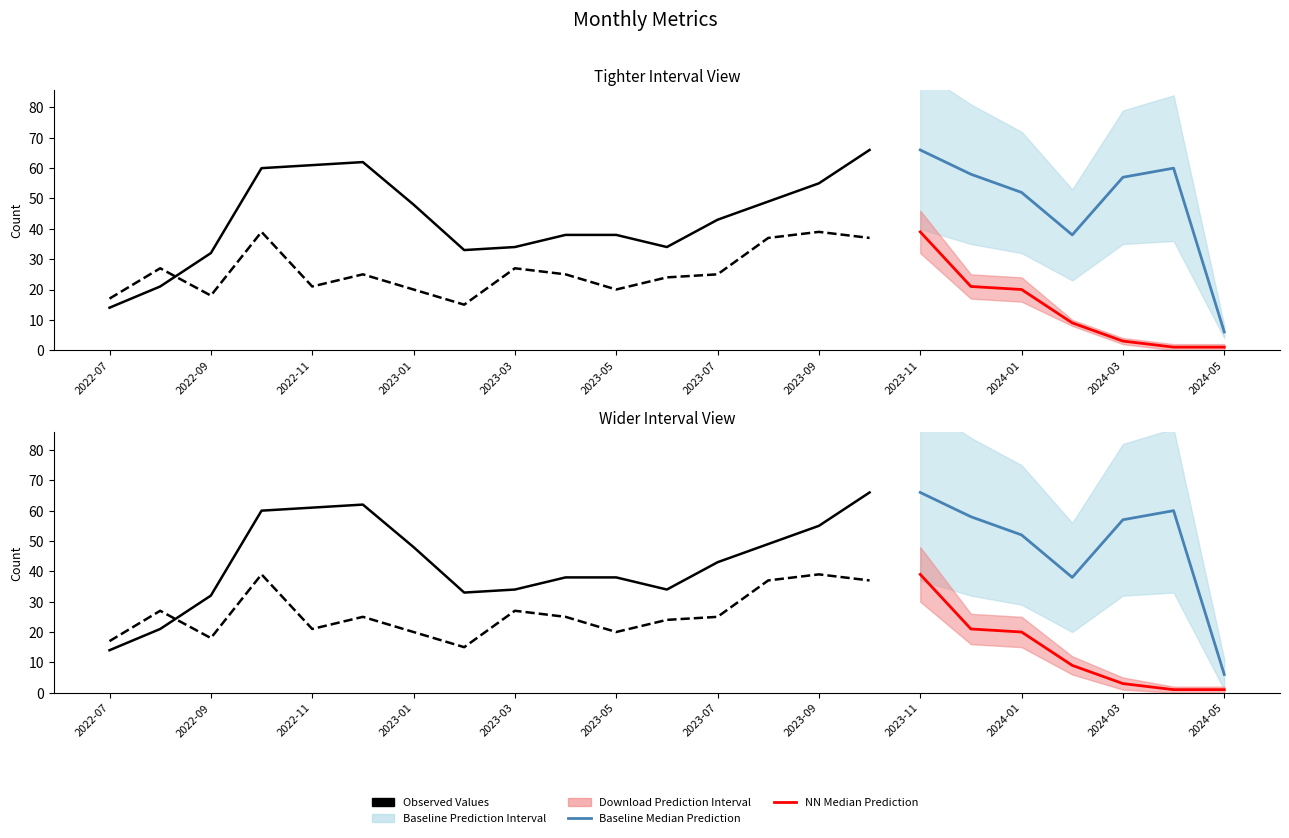

What is the label of the 17th point from the right?

2023-01